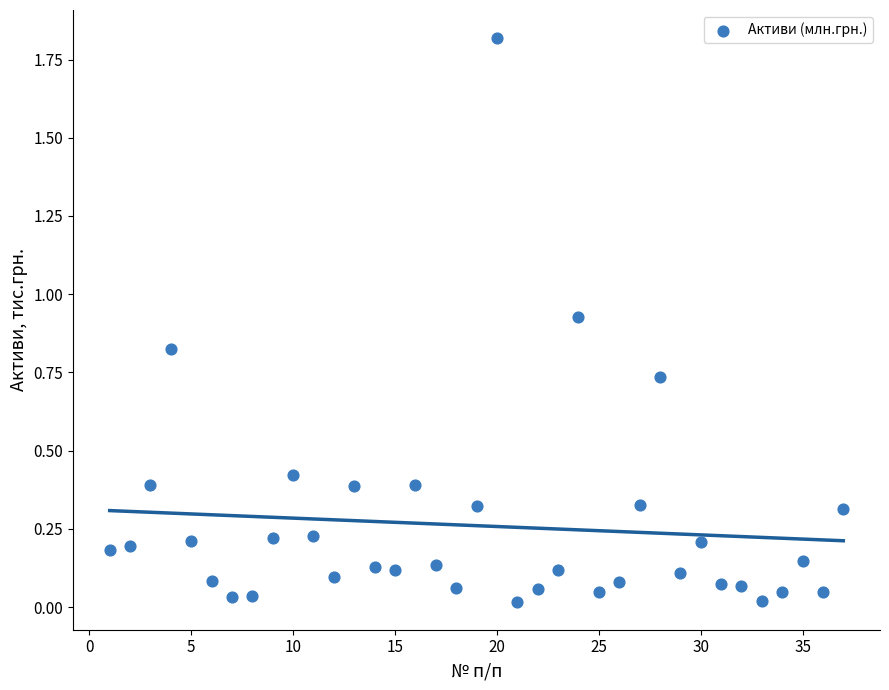

What is the range of Y values (max minus min)?

1.8